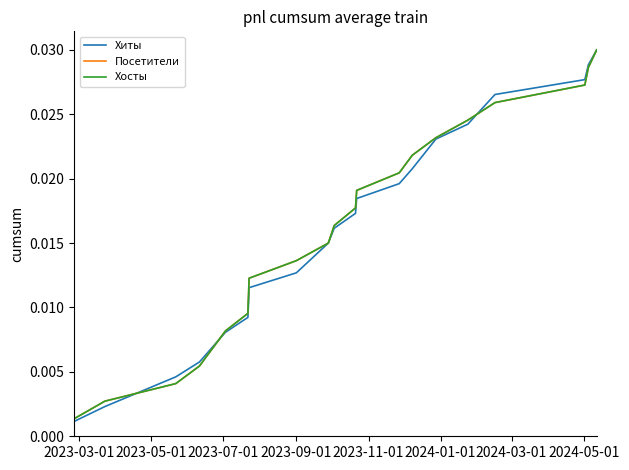

Which series has the largest range (max minus min)?

Хиты